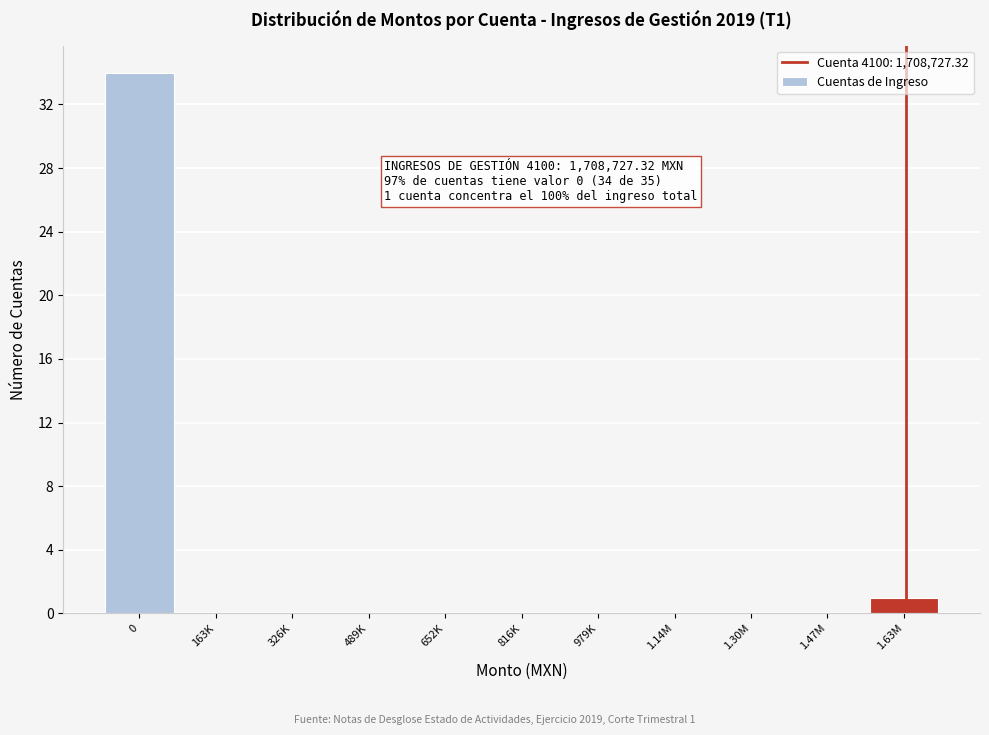

Reading right to left, transcribe all the data shown in this chart.

1.63M=1	1.47M=0	1.30M=0	1.14M=0	979K=0	816K=0	652K=0	489K=0	326K=0	163K=0	0=34